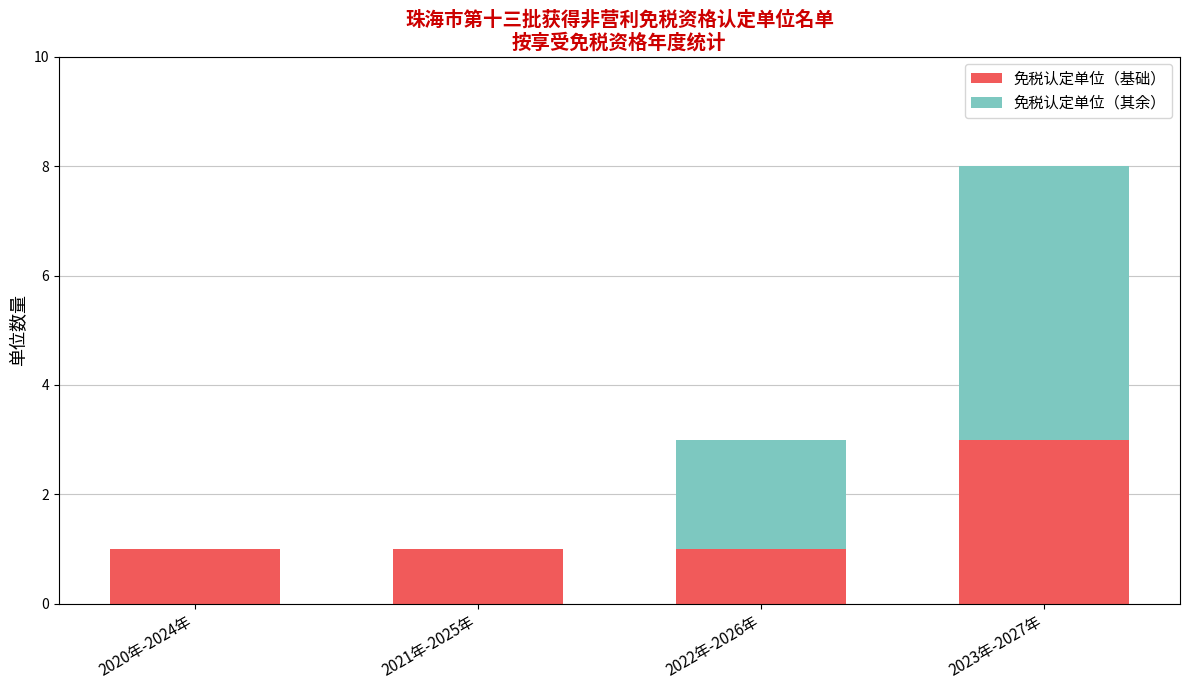

Are the bars grouped side by side (vs. stacked)?

No